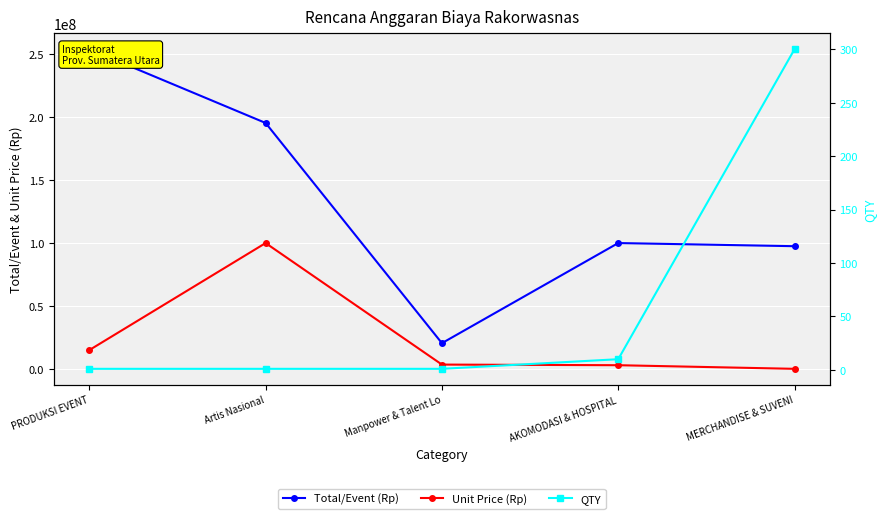

What are all the series names shown in the legend?

Total/Event (Rp), Unit Price (Rp), QTY